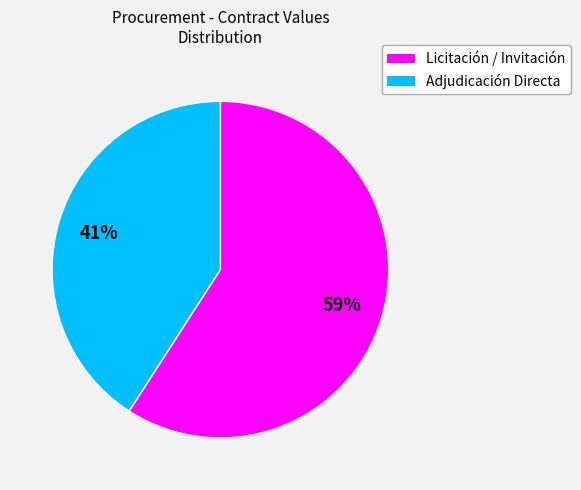

Is there any slice that represents more than half of the pie?

Yes